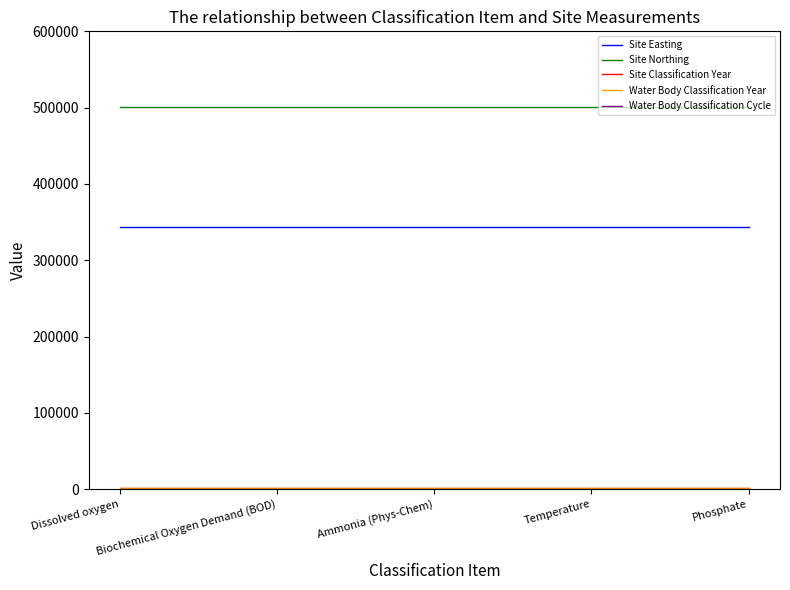

Which category has the highest value across all series?

Dissolved oxygen